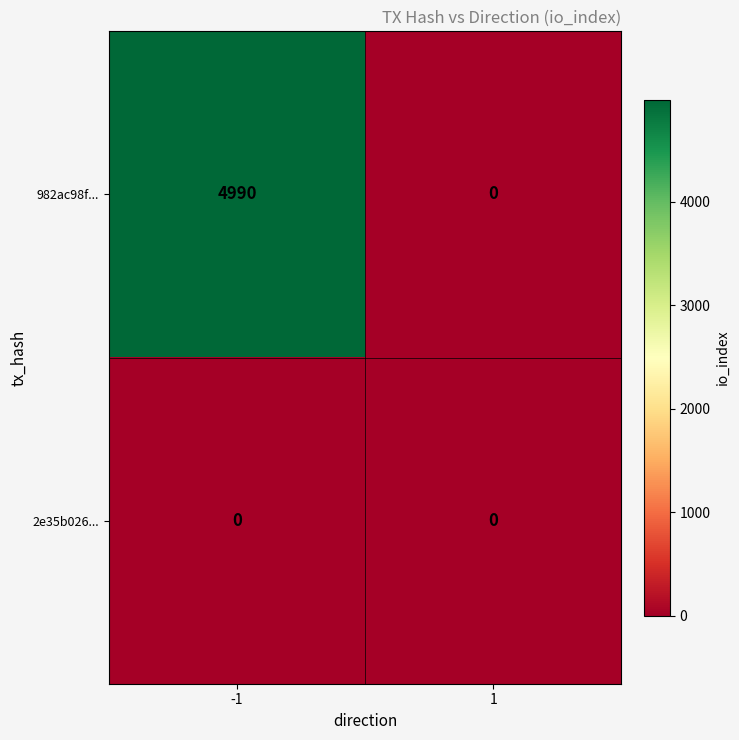

Reading right to left, extract all data points from this chart.

982ac98f...: 0	4990
2e35b026...: 0	0